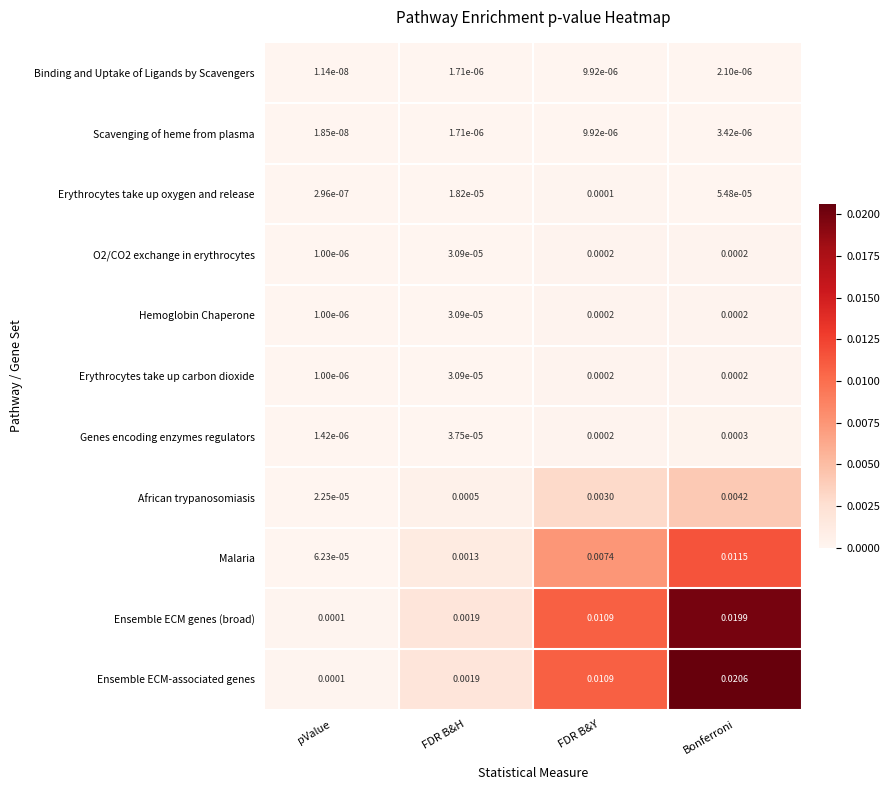

Which series has the largest range (max minus min)?

Ensemble ECM-associated genes